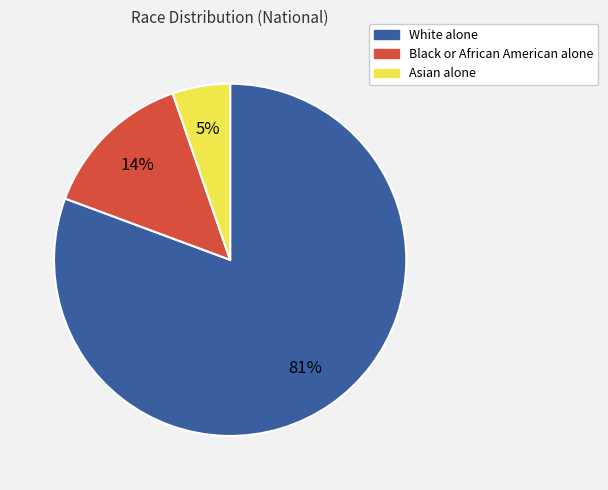

Between Asian alone and White alone, which is larger?

White alone